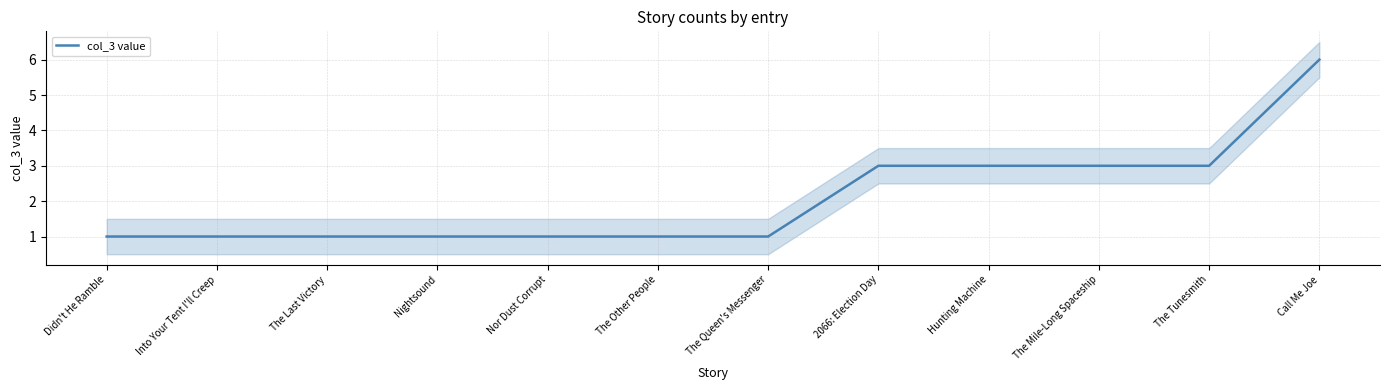

Reading left to right, extract all data points from this chart.

1	1	1	1	1	1	1	3	3	3	3	6